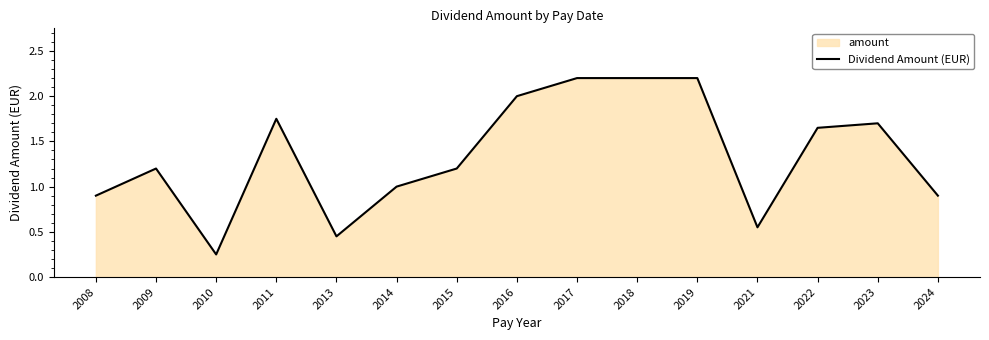

Reading left to right, list all the values displayed in this chart.

0.9	1.2	0.2	1.8	0.5	1.0	1.2	2.0	2.2	2.2	2.2	0.6	1.6	1.7	0.9